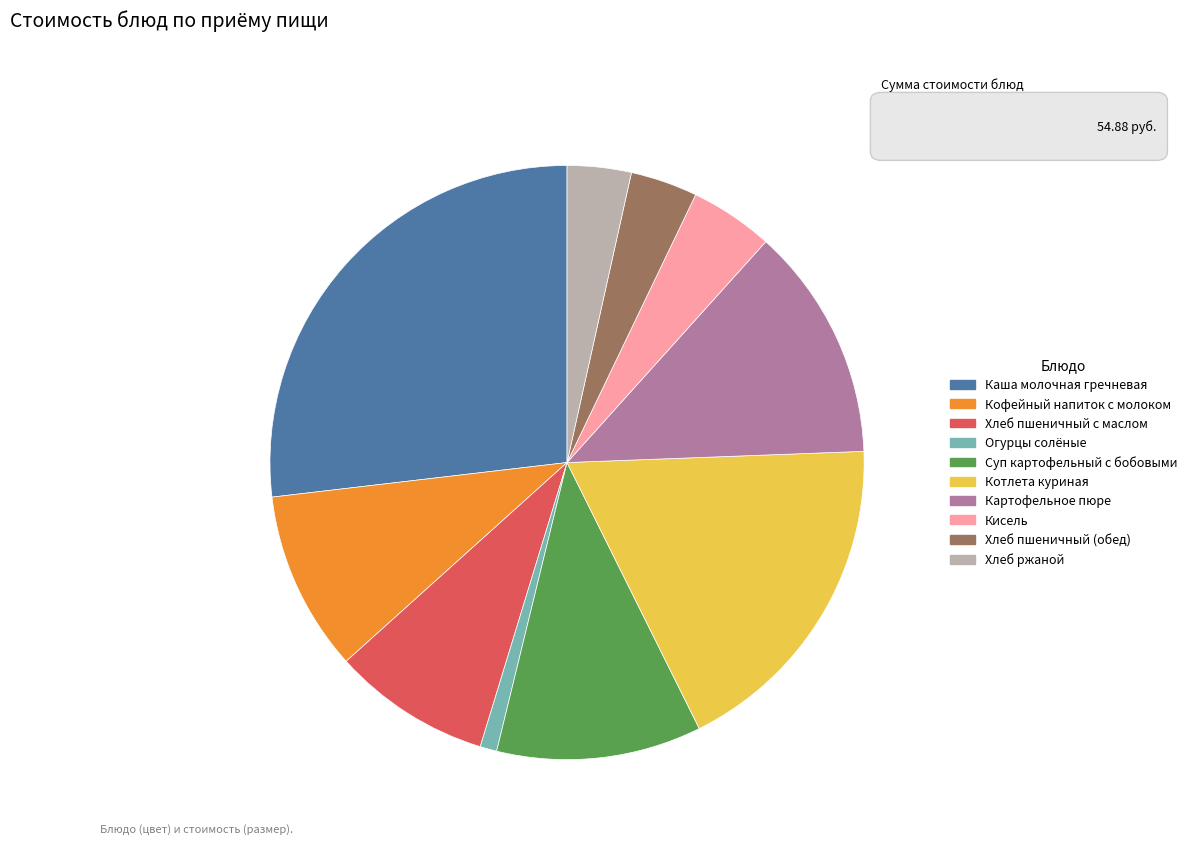

What is the smallest slice in the pie chart?

Огурцы солёные